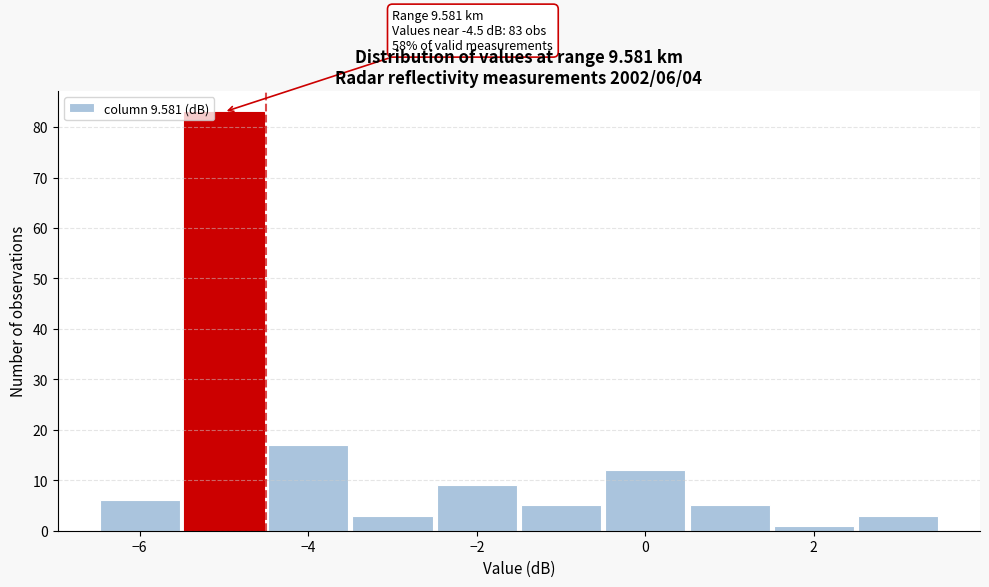

Over which range of the x-axis is the bar tallest?

-5.5 to -4.5